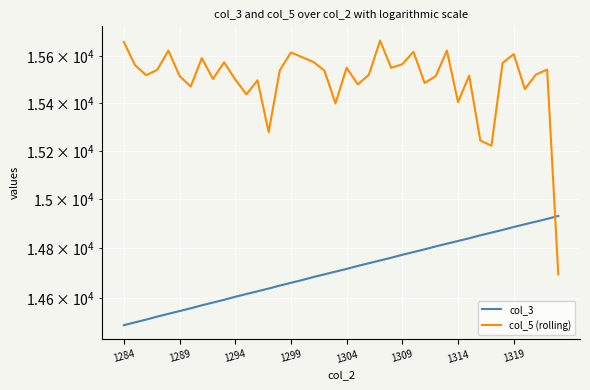

Where does the col_5 (rolling) series first go above 15539?

1284